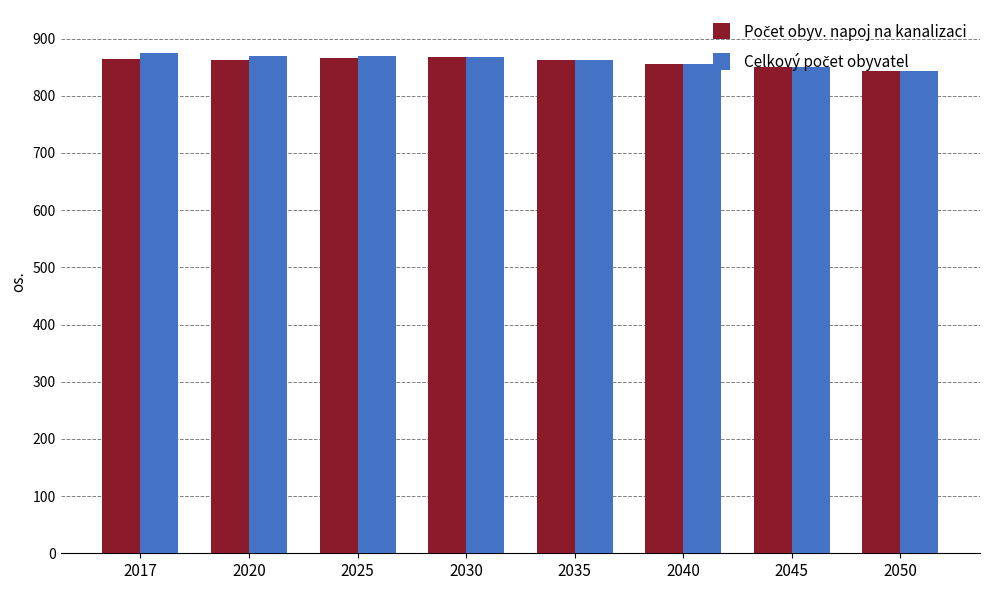

What is the smallest value displayed?

843